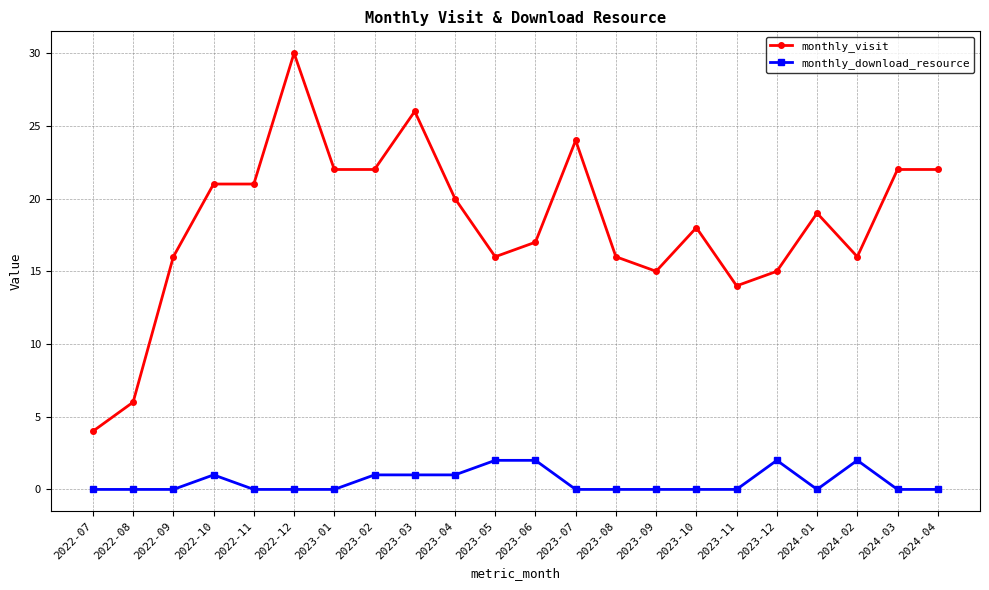

What are all the series names shown in the legend?

monthly_visit, monthly_download_resource